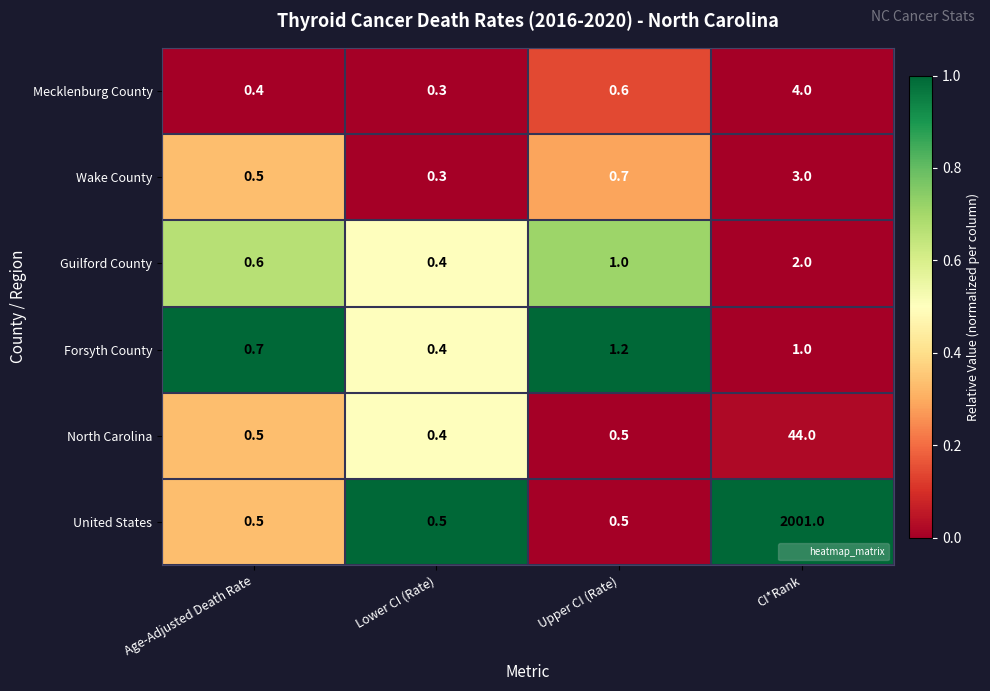

Rank the series by their maximum value, from highest to lowest.

United States, North Carolina, Mecklenburg County, Wake County, Guilford County, Forsyth County